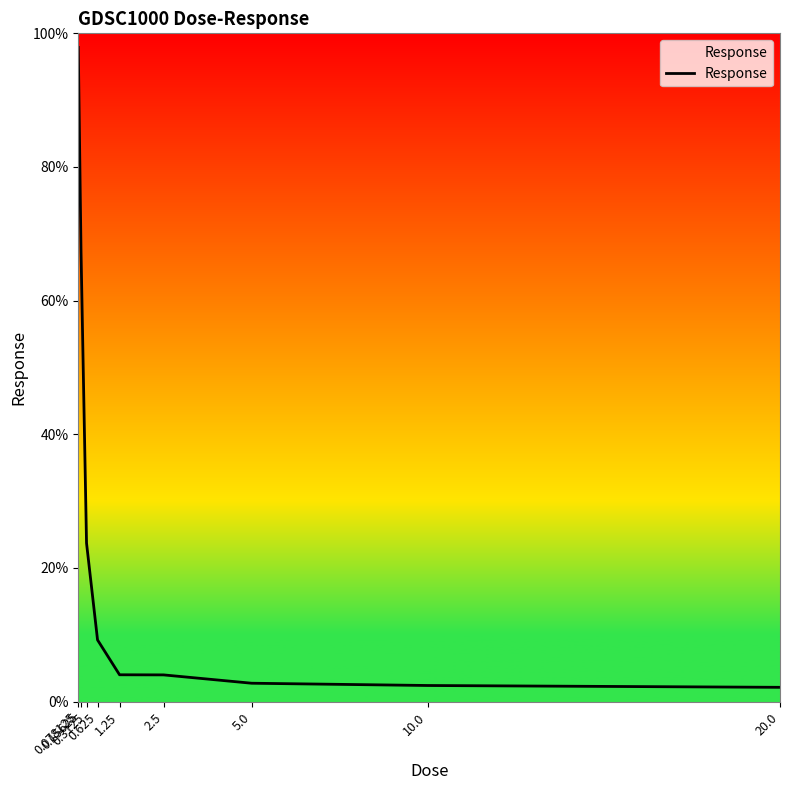

What is the smallest value displayed?

2.1